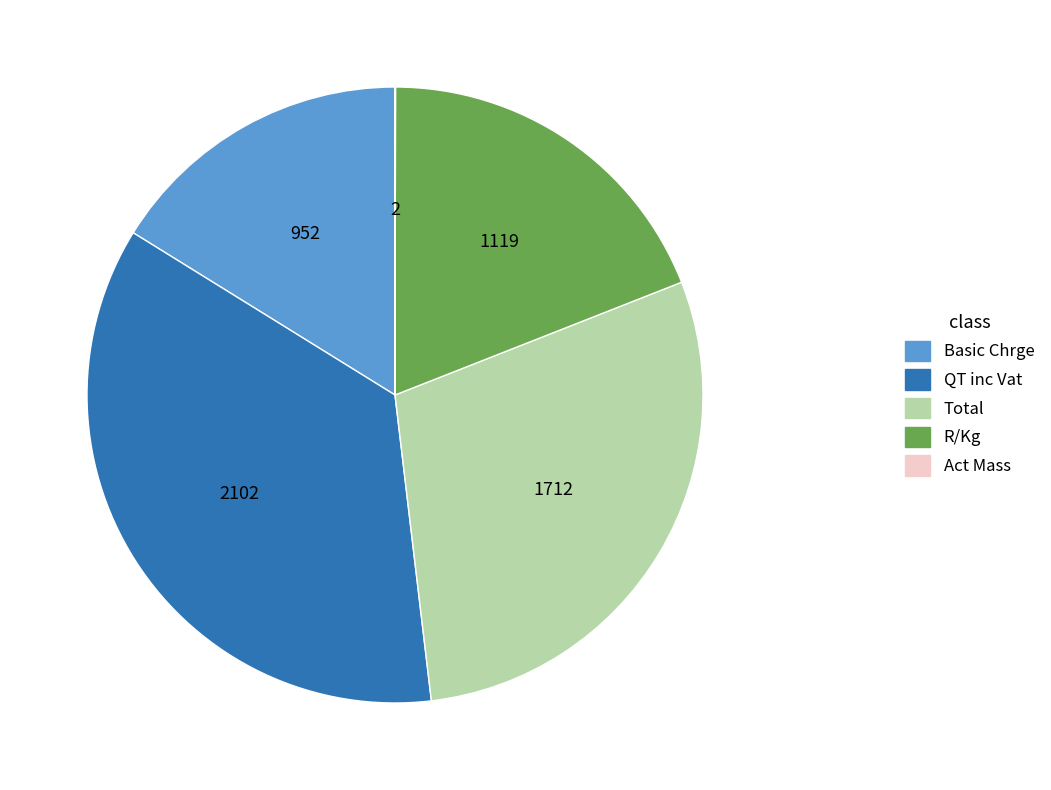

Combined, do QT inc Vat and Total account for over 50%?

Yes